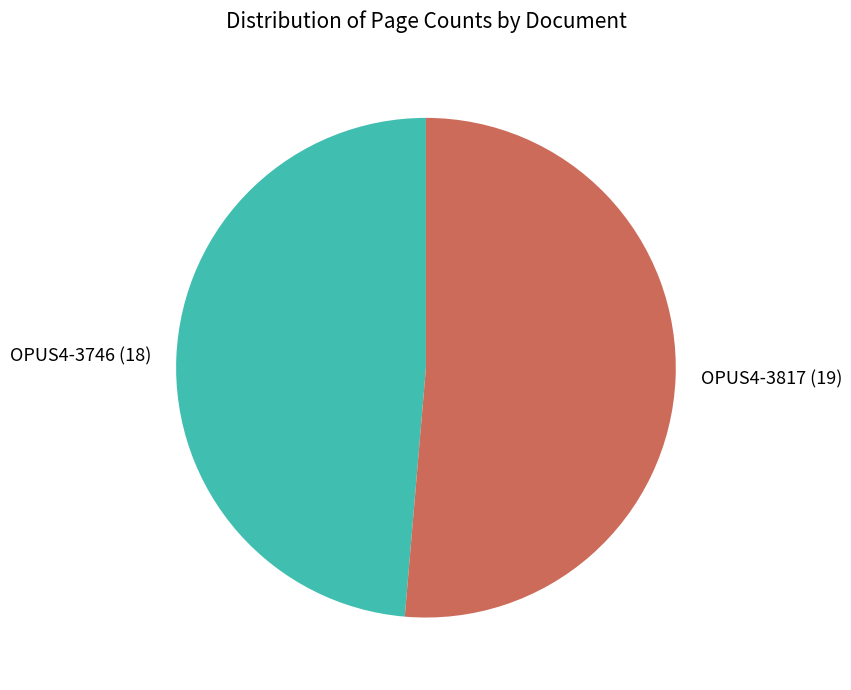

Rank the categories by value from lowest to highest.

OPUS4-3746, OPUS4-3817